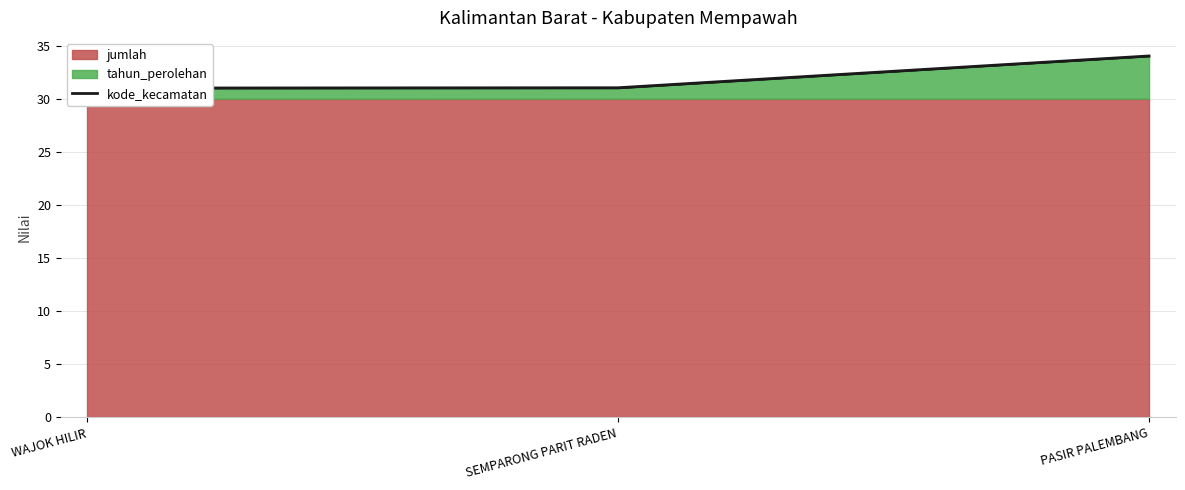

Which label corresponds to the smallest value in the chart?

WAJOK HILIR